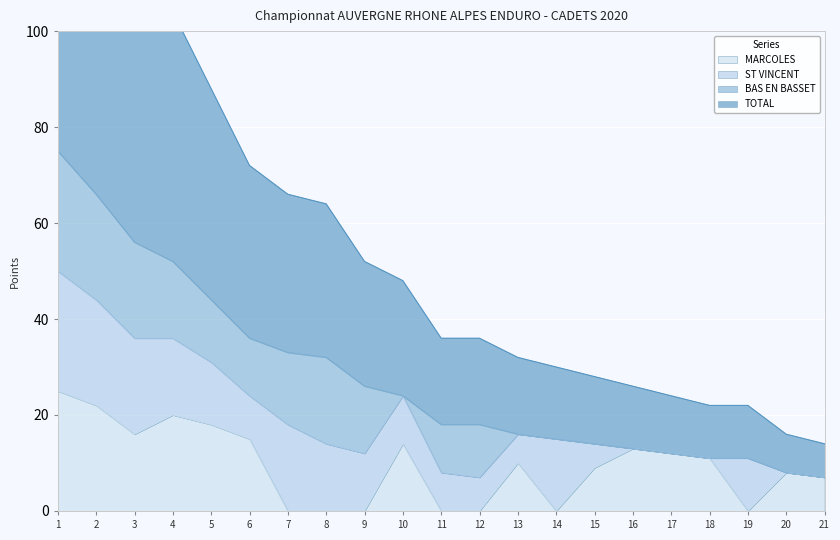

Which category has the highest value across all series?

1